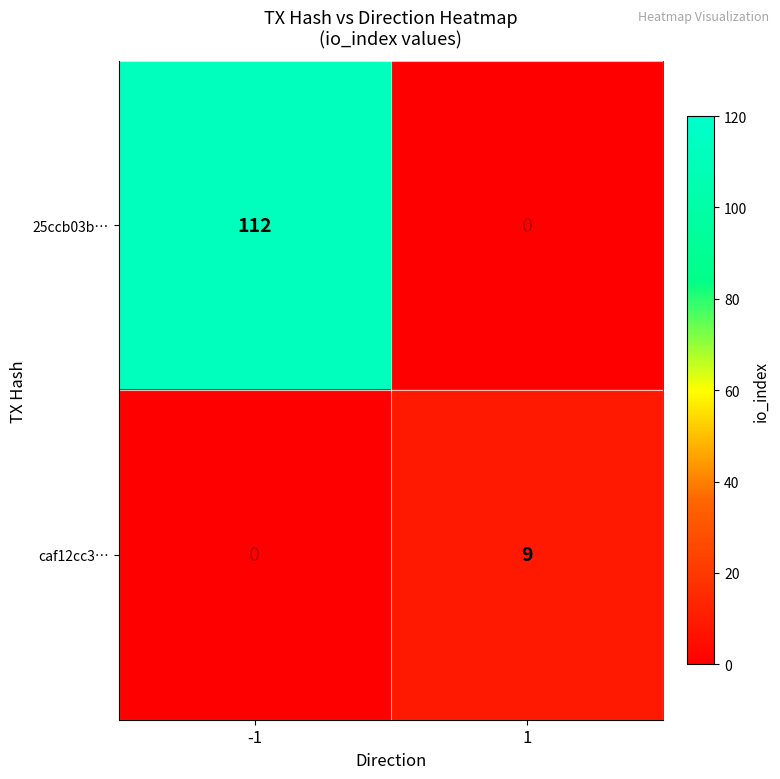

What is the sum of the caf12cc3… values at -1 and 1?

9